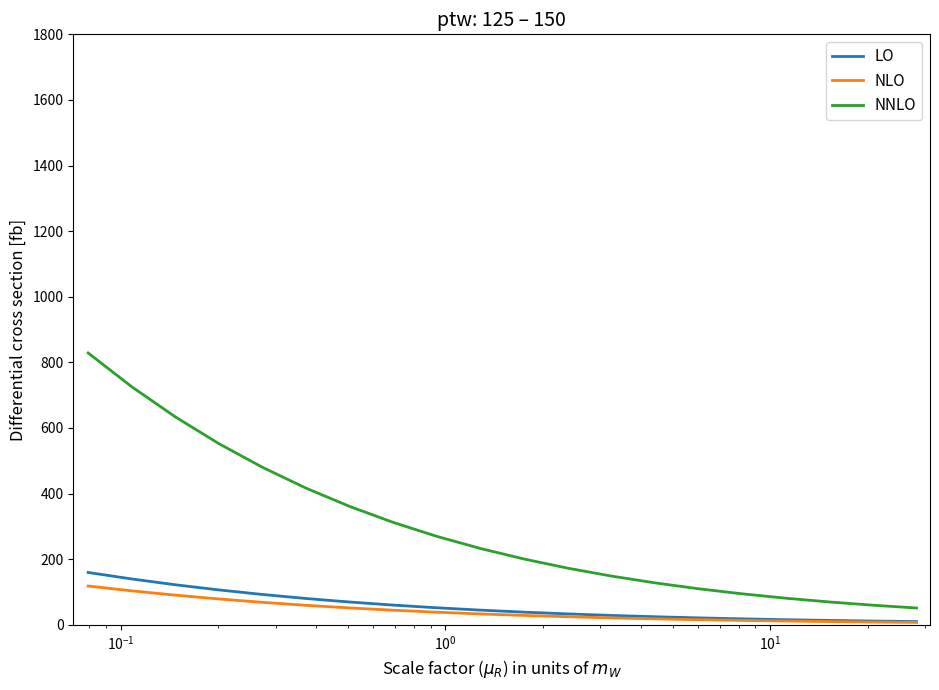

Which series has the largest range (max minus min)?

NNLO